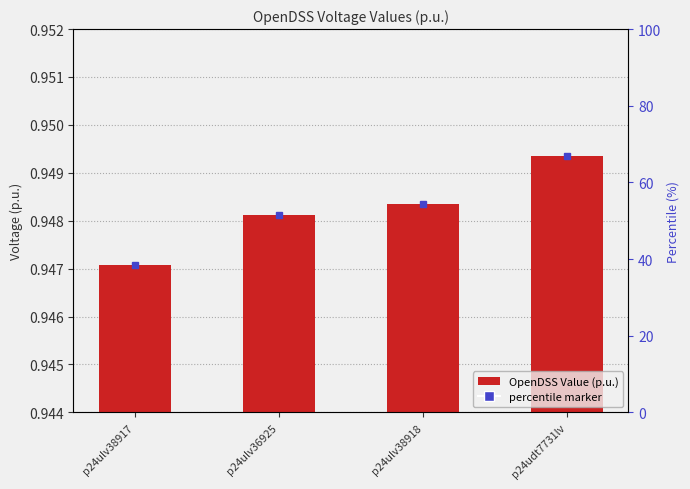

What is the label of the 1st bar from the left?

p24ulv38917